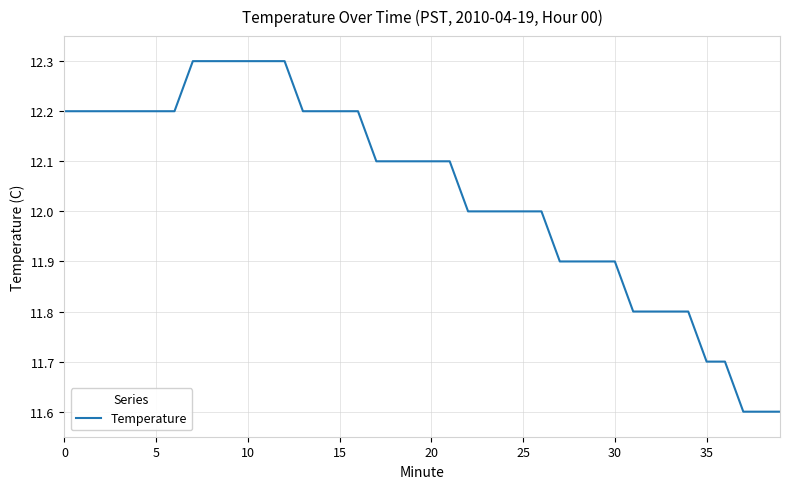

What is the minimum value shown in the chart?

11.6